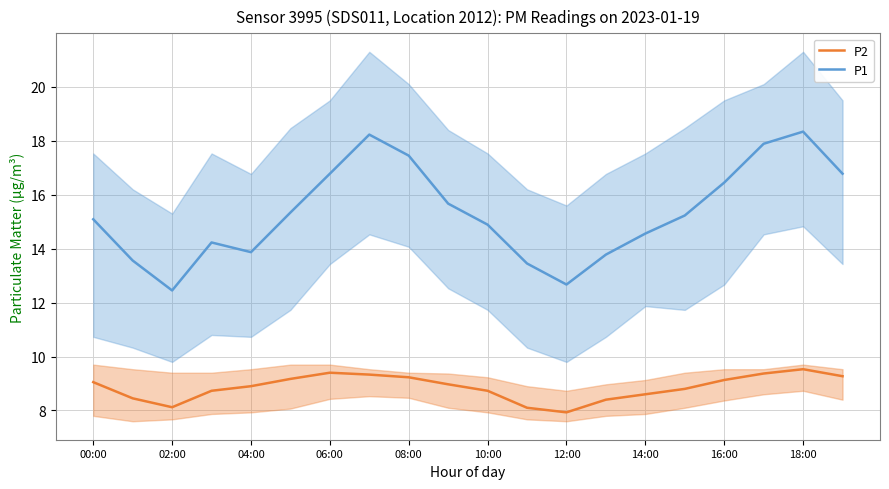

True or false: P2 and P1 intersect in this chart.

False